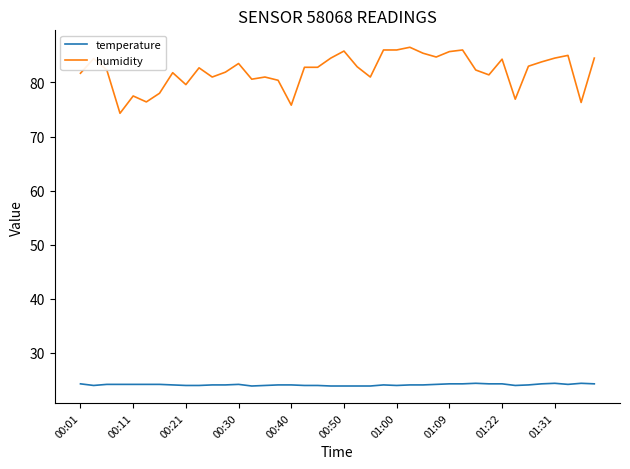

True or false: humidity and temperature cross at least once.

False